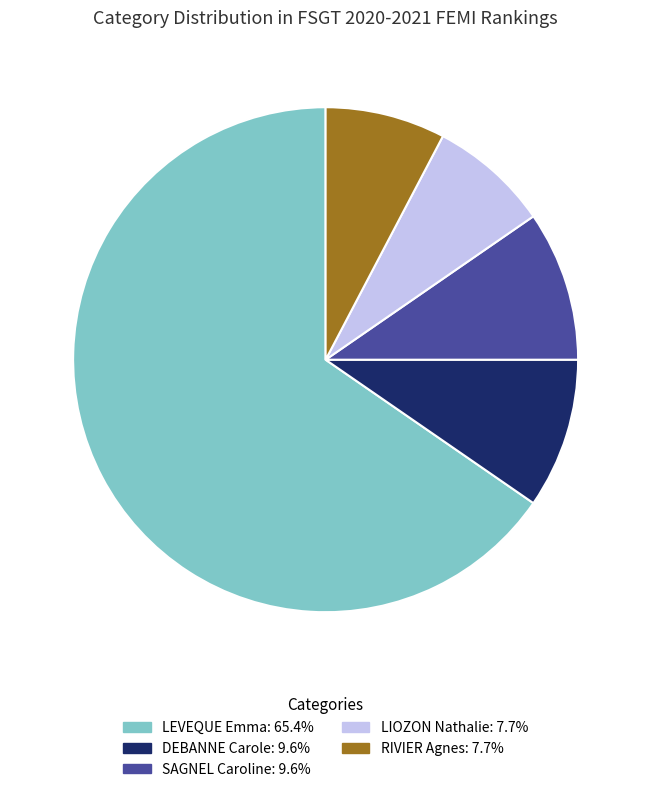

What is the largest slice in the pie chart?

LEVEQUE Emma